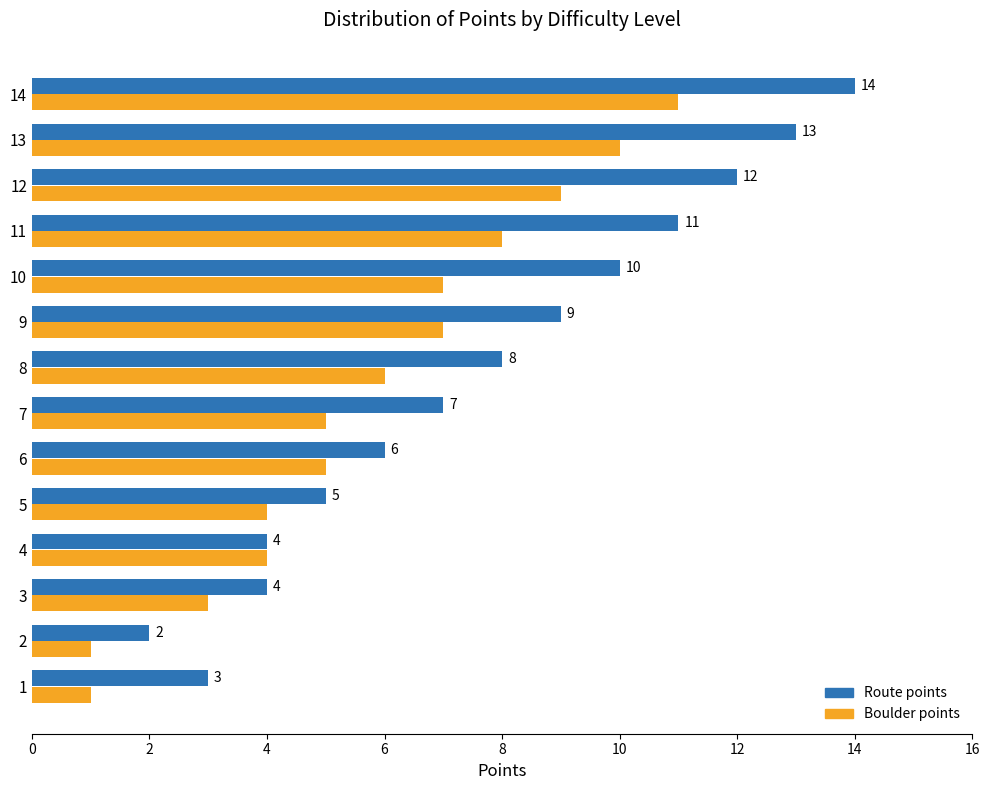

What value does the Boulder points series have at 8?

6